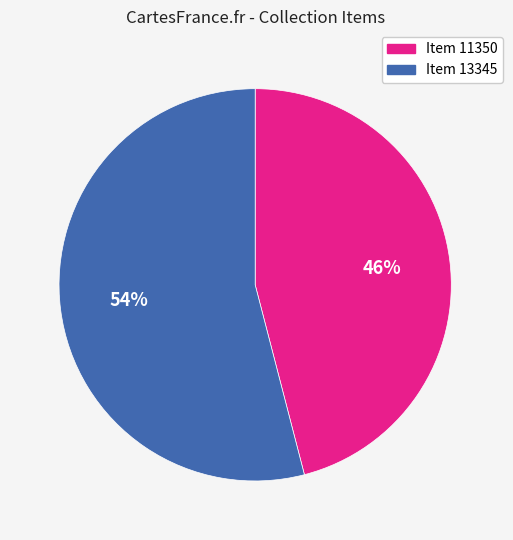

To the nearest percent, what portion does Item 11350 represent?

46%